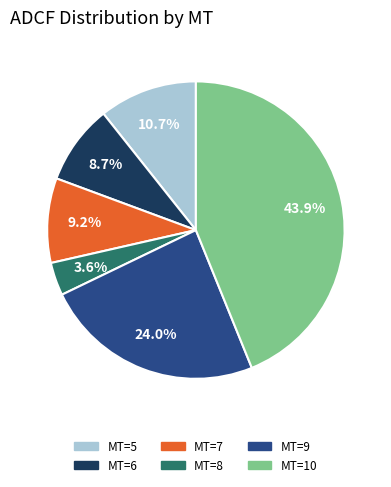

The MT=7 slice represents 24% of the pie. True or false?

False